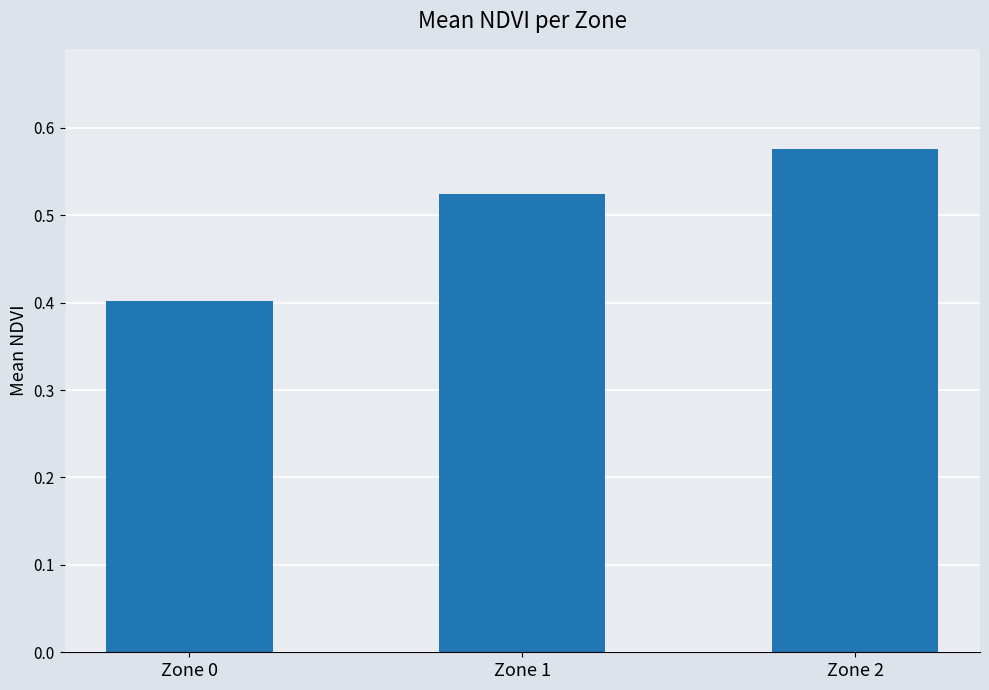

Does the chart contain any negative values?

No